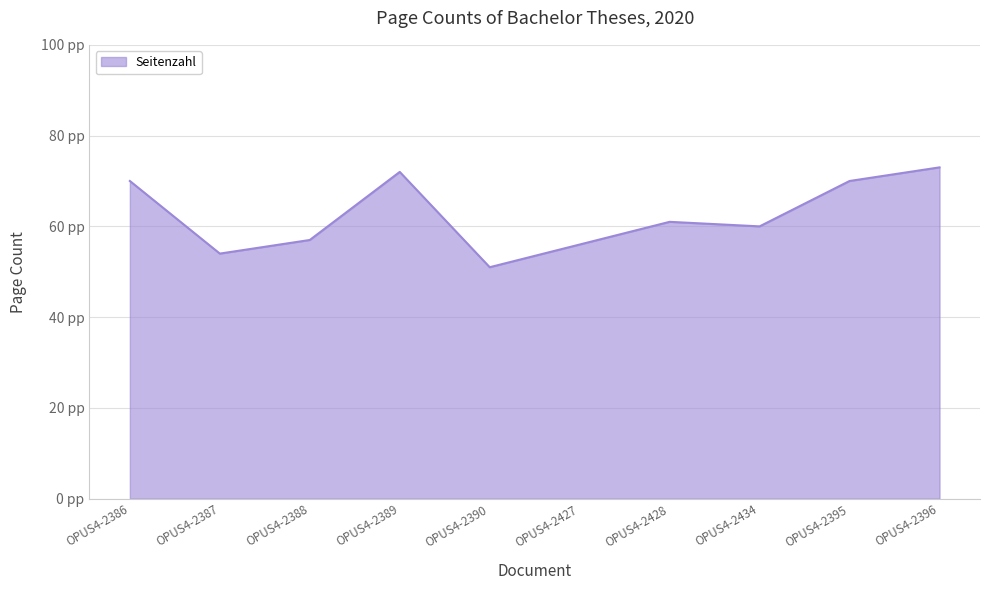

Reading left to right, transcribe all the data shown in this chart.

OPUS4-2386=70	OPUS4-2387=54	OPUS4-2388=57	OPUS4-2389=72	OPUS4-2390=51	OPUS4-2427=56	OPUS4-2428=61	OPUS4-2434=60	OPUS4-2395=70	OPUS4-2396=73